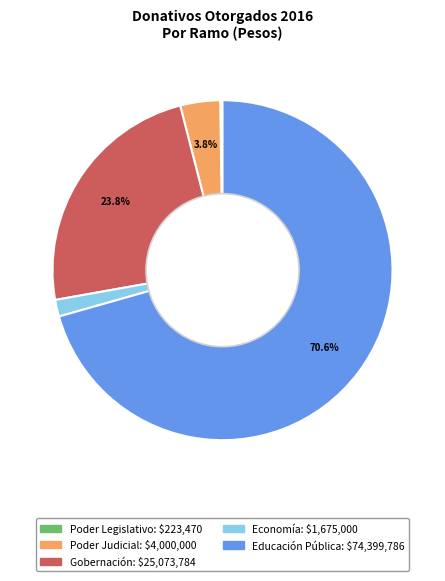

What is the largest slice in the pie chart?

Educación Pública